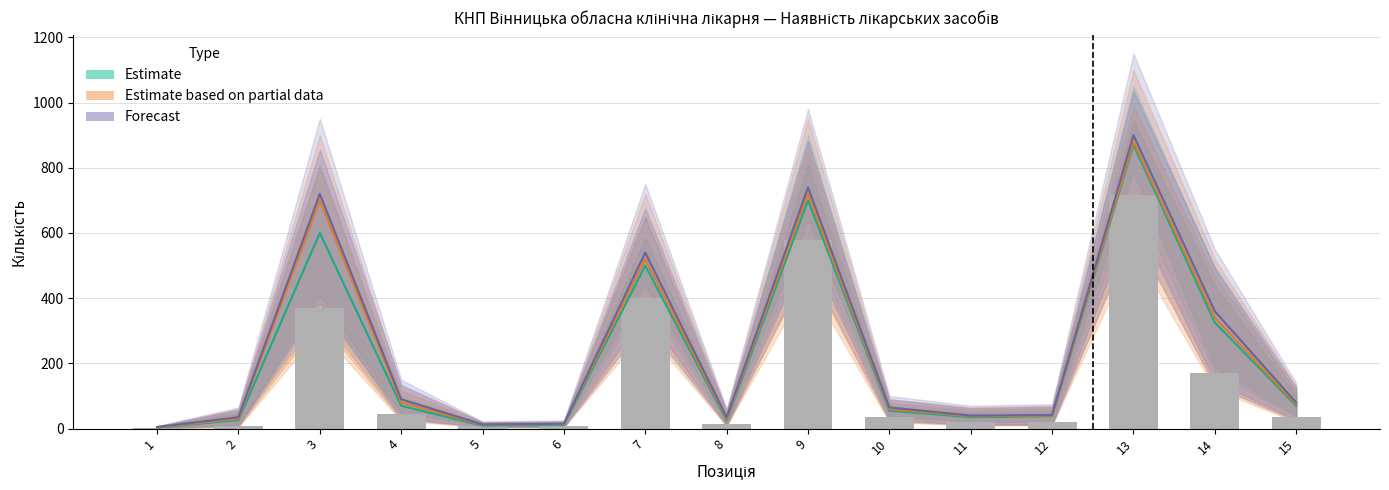

What is the change in value from 5 to 15?

+27